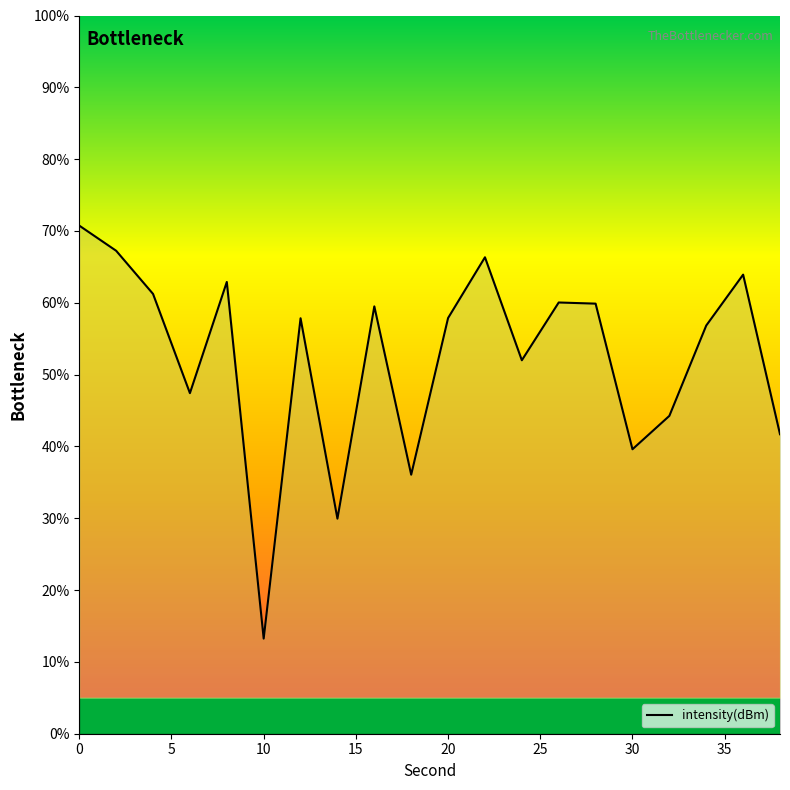

What is the difference between the maximum and minimum values?

57.5